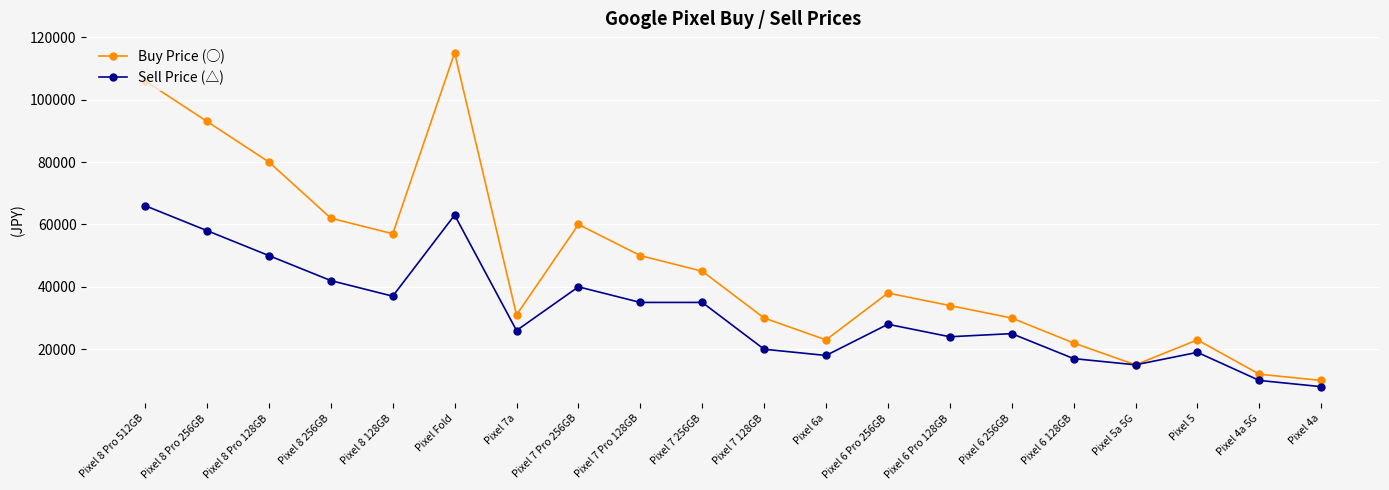

At which label is Sell Price (△) closest to 37000?

Pixel 8 128GB